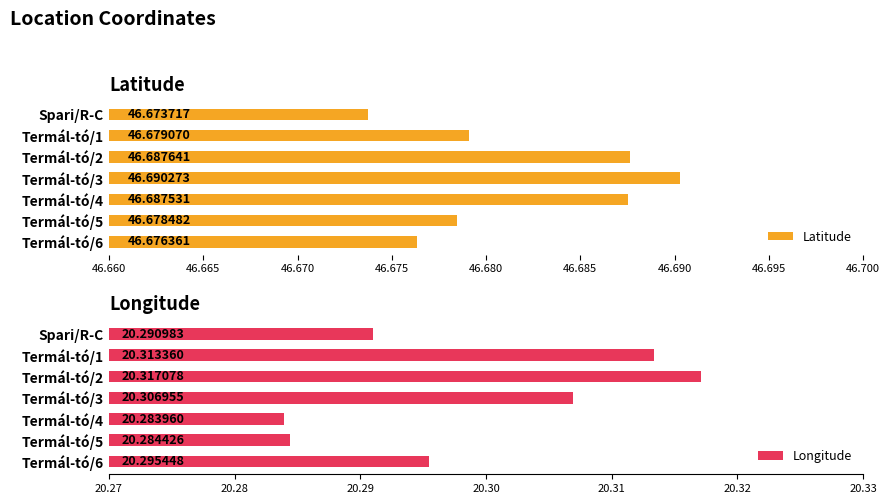

Reading right to left, transcribe all the data shown in this chart.

Latitude: 46.7	46.7	46.7	46.7	46.7	46.7	46.7
Longitude: 20.3	20.3	20.3	20.3	20.3	20.3	20.3